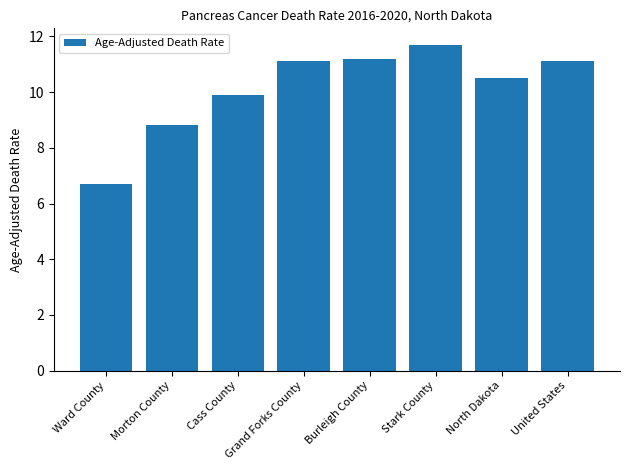

How many data points does each series have?

8